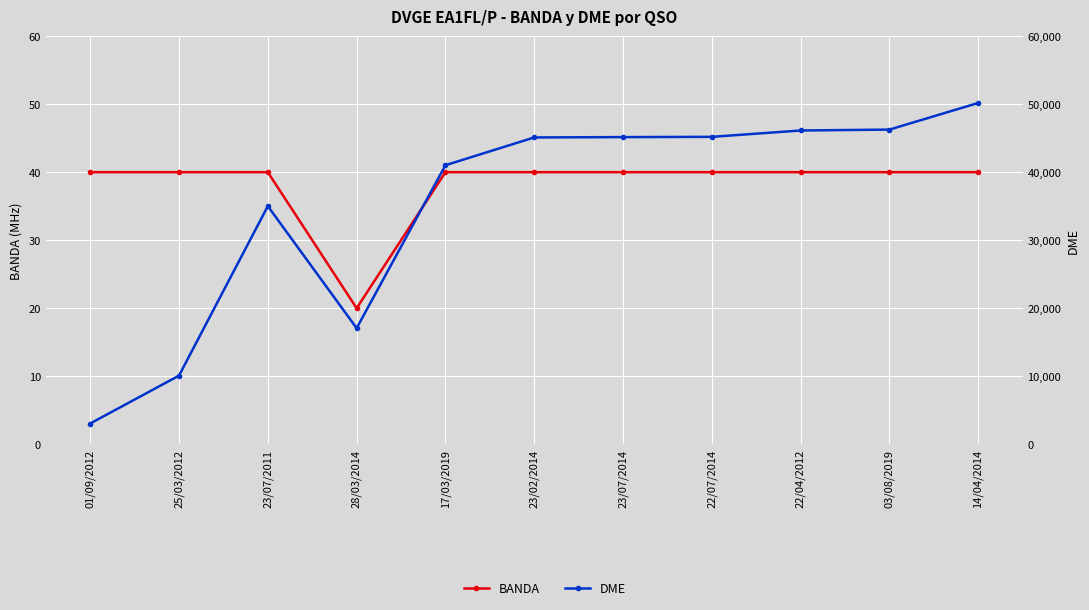

True or false: BANDA and DME intersect in this chart.

False